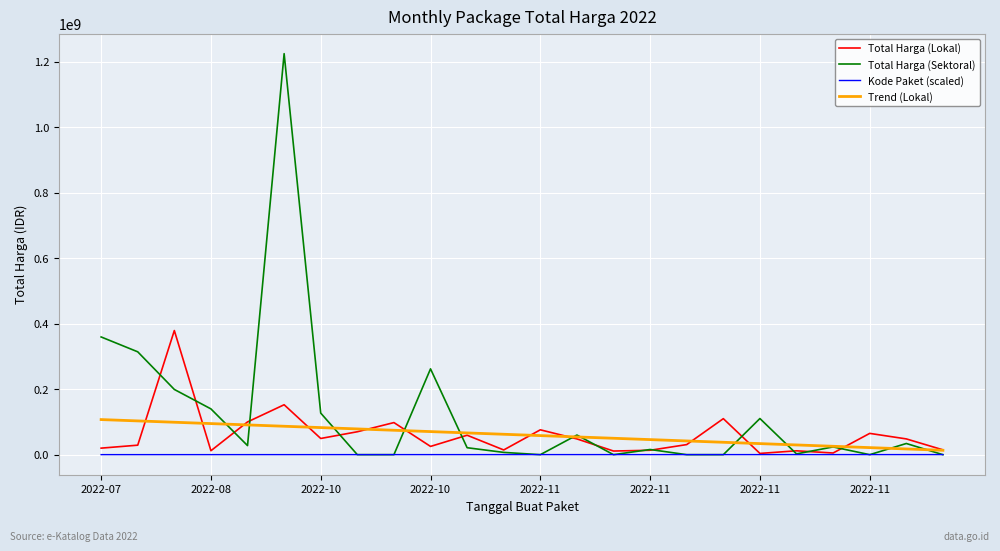

What is the maximum value shown in the chart?

1224682000.0